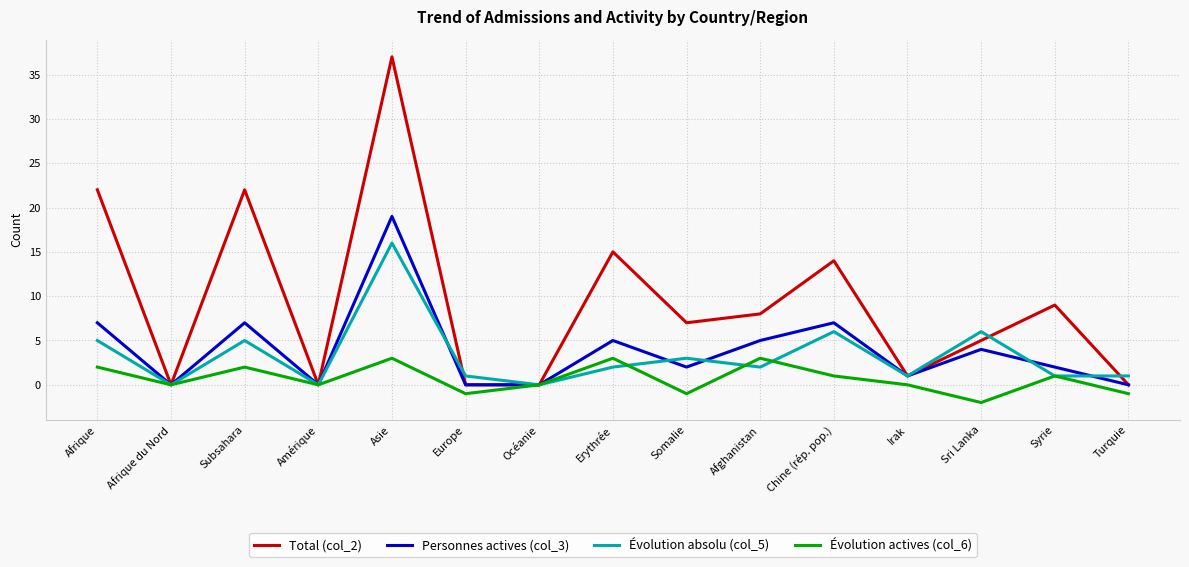

Between Afrique du Nord and Asie, which series saw the biggest shift?

Total (col_2)